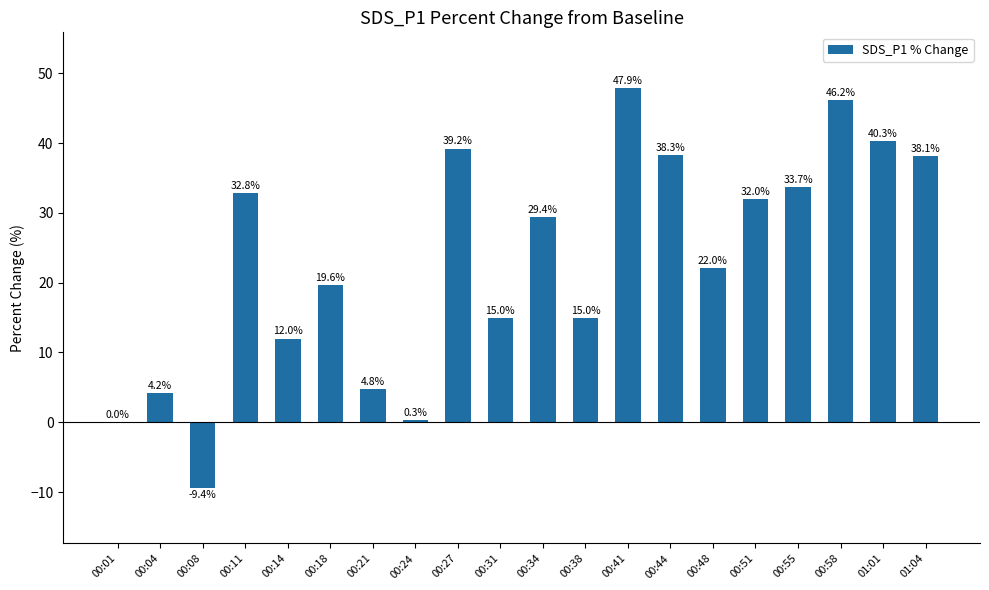

Are the bars horizontal?

No